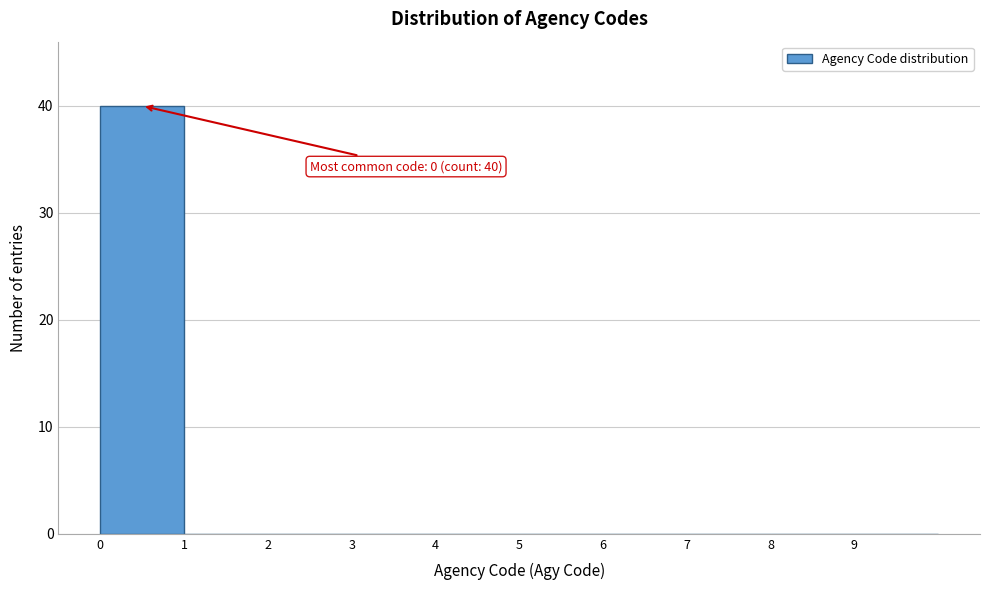

Which range on the x-axis has the tallest bar?

0 to 1